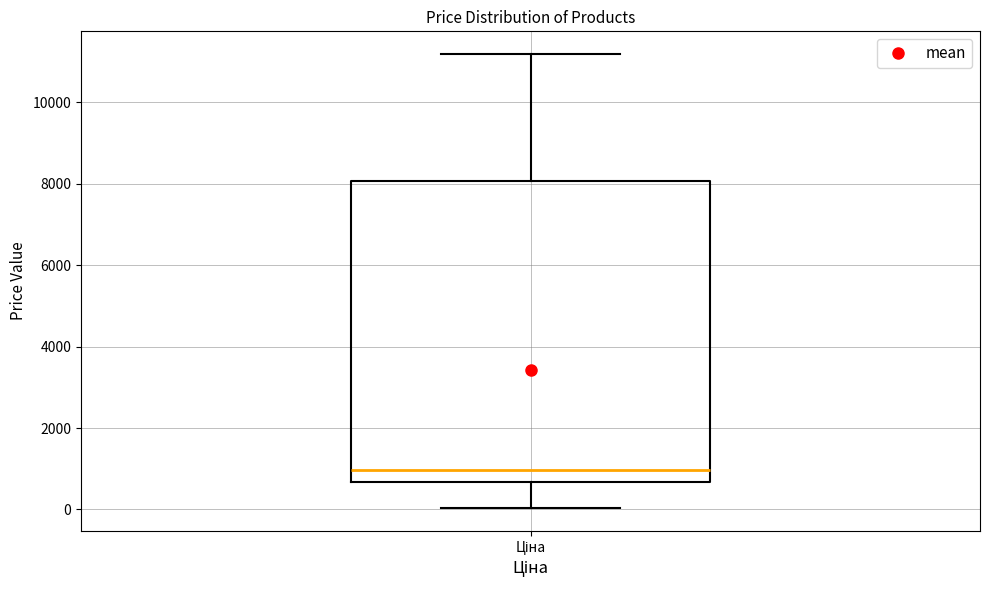

Transcribe this box plot: give where the median line is, the range the box spans, and where the two whiskers end, as read against the y-axis. The values are not printed on the chart, so give them approximately, as read against the axis.

median 1000, box 600 to 8000, whiskers 0 to 11200